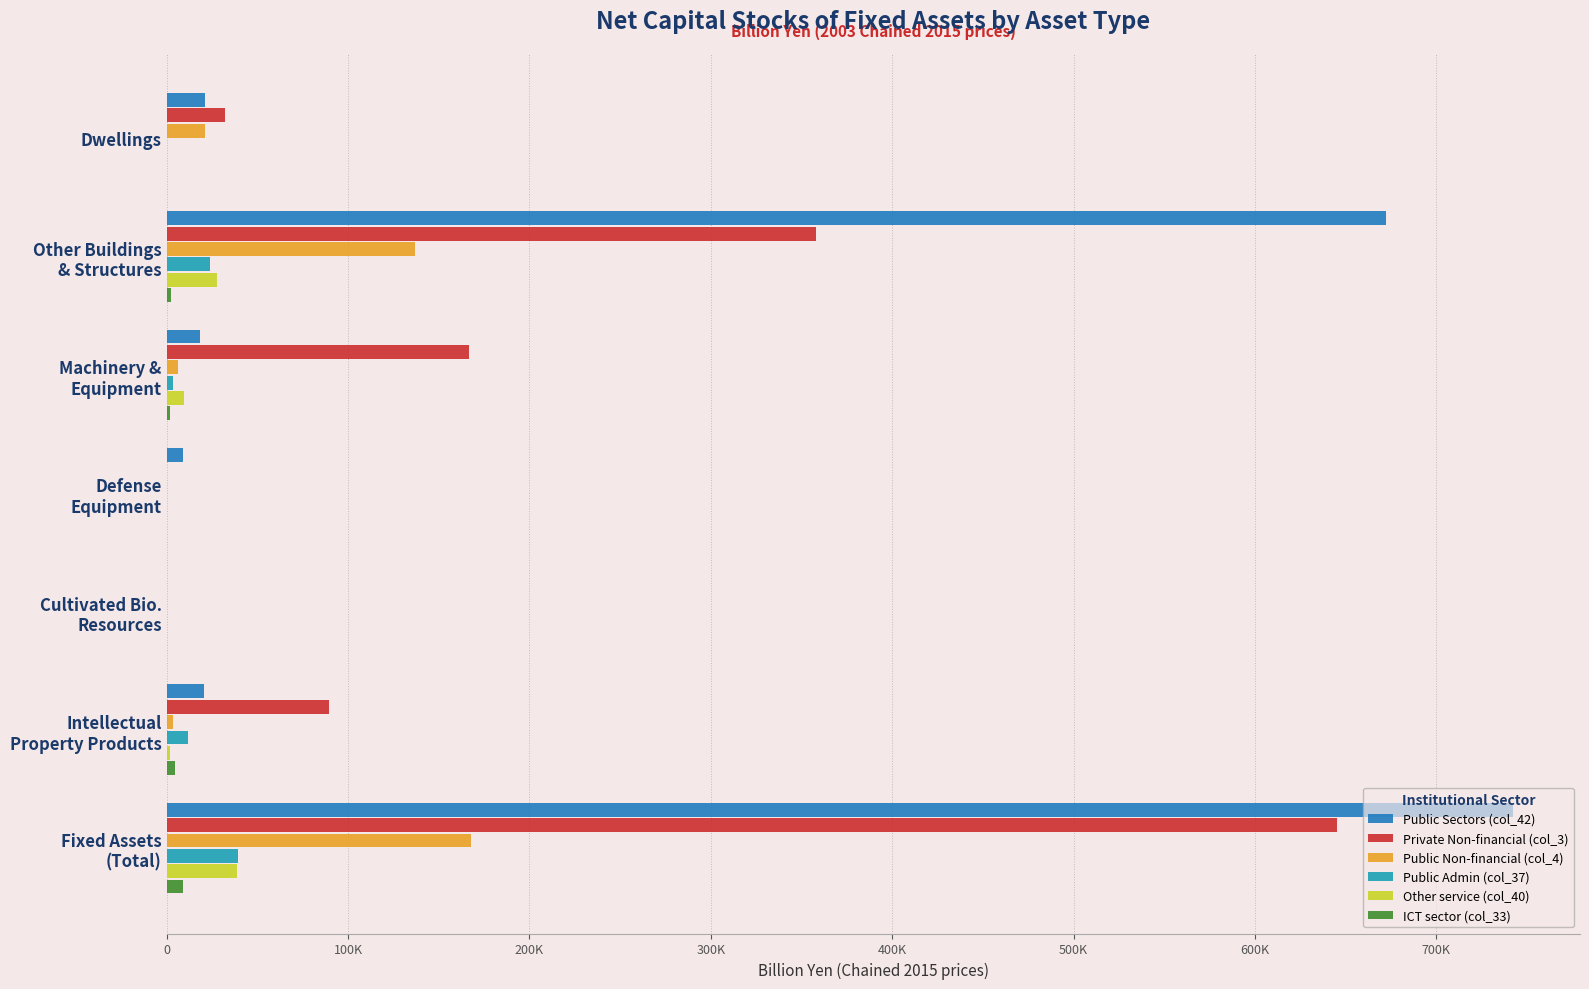

Which series has the largest total across all categories?

Public Sectors (col_42)